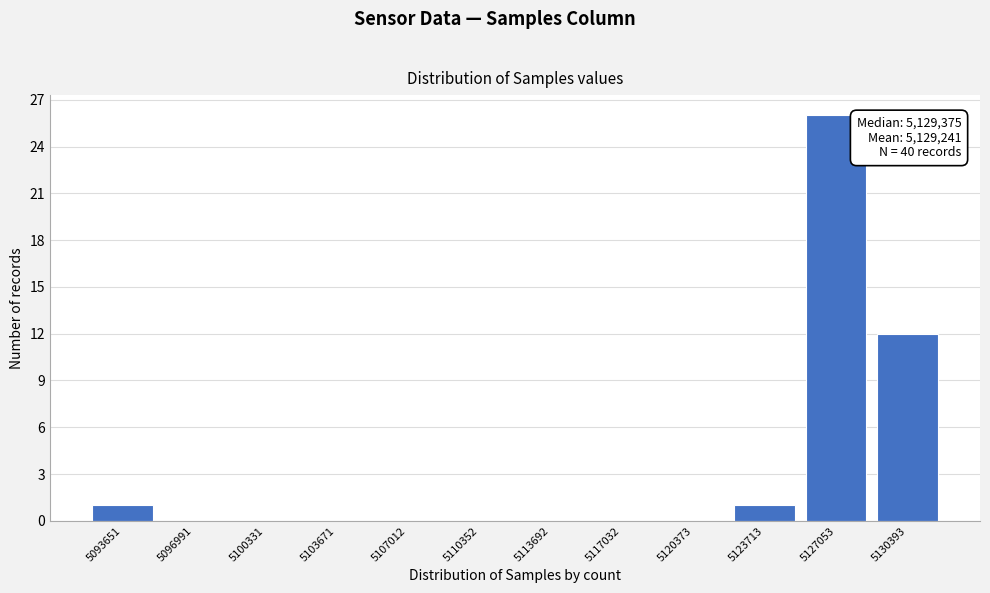

Reading right to left, transcribe all the data shown in this chart.

5130393=12	5127053=26	5123713=1	5120373=0	5117032=0	5113692=0	5110352=0	5107012=0	5103671=0	5100331=0	5096991=0	5093651=1